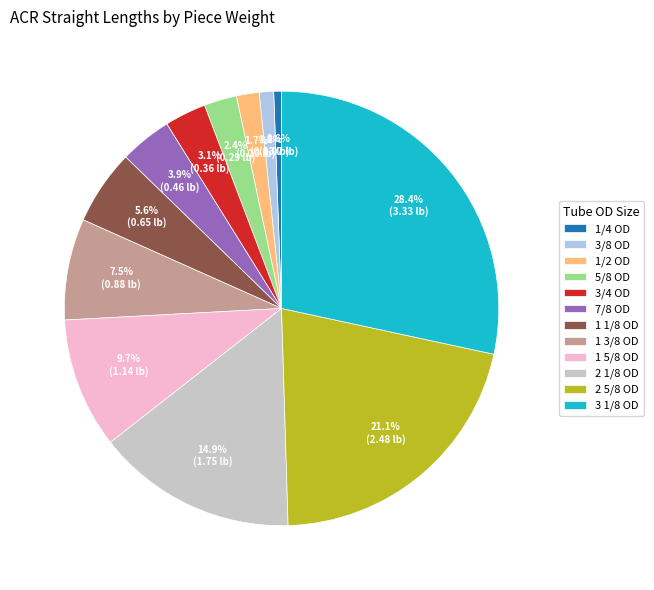

Between 2 1/8 OD and 1/4 OD, which is larger?

2 1/8 OD